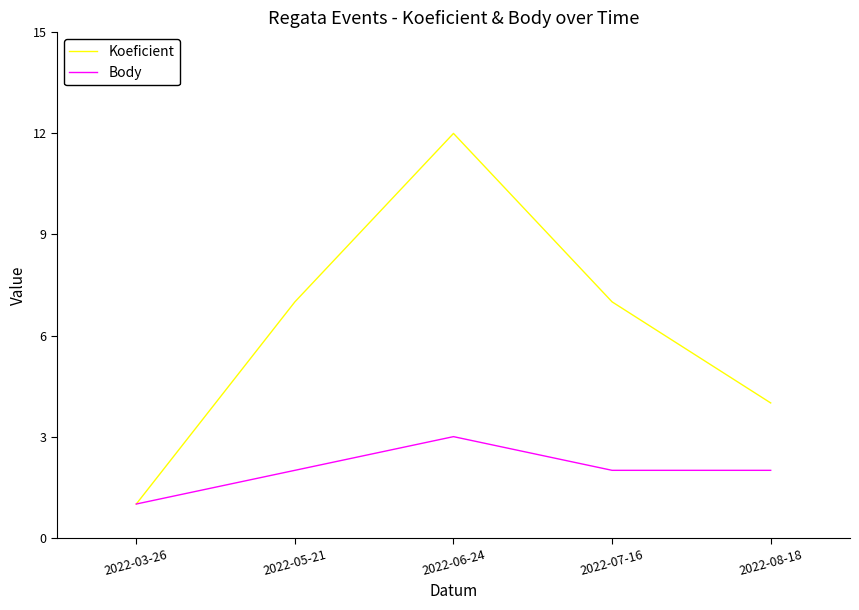

What is the difference between the maximum and minimum values in the Body series?

2